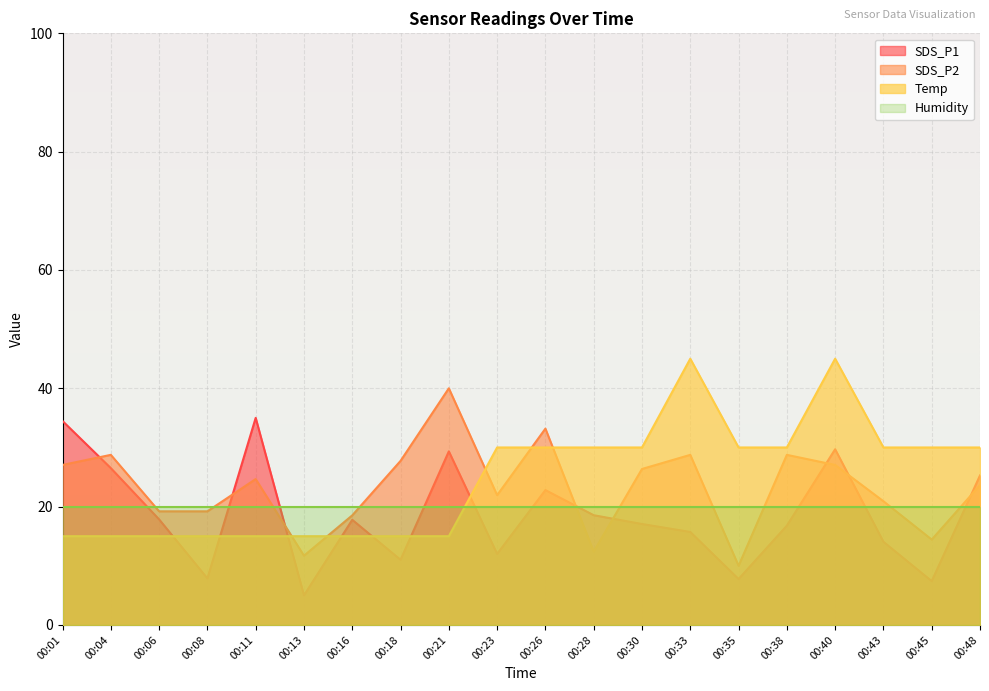

Between 00:08 and 00:11, which series saw the biggest shift?

SDS_P1